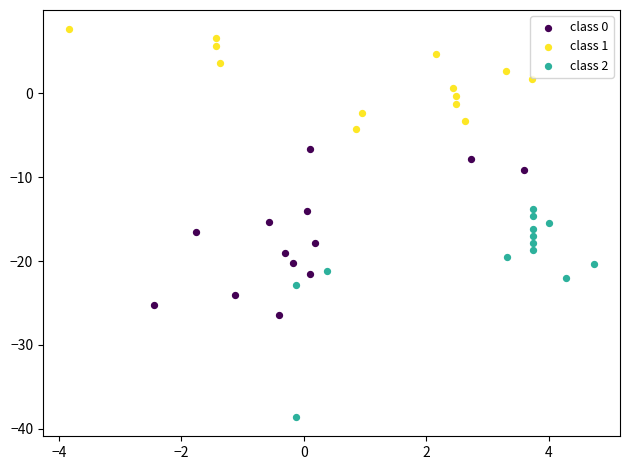

Which series has the largest Y range (max minus min)?

class 2